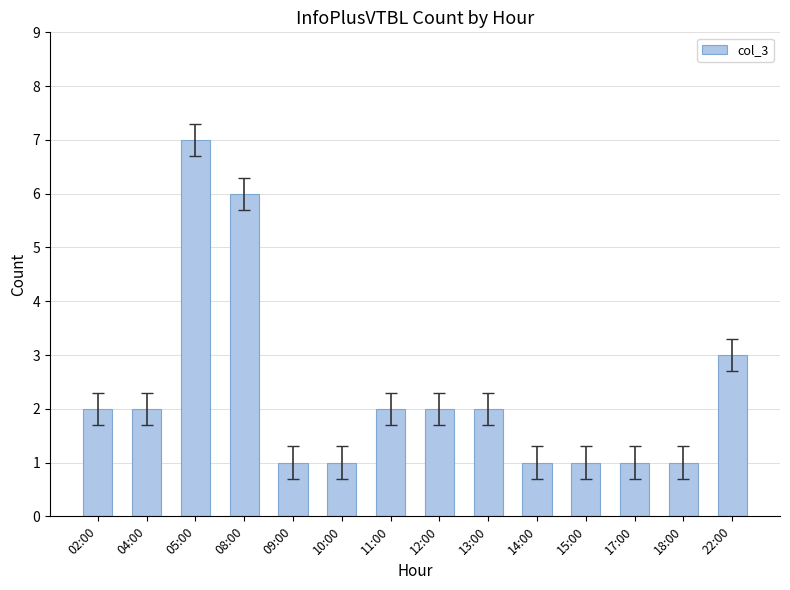

Where is the data nearest to the value 4?

22:00